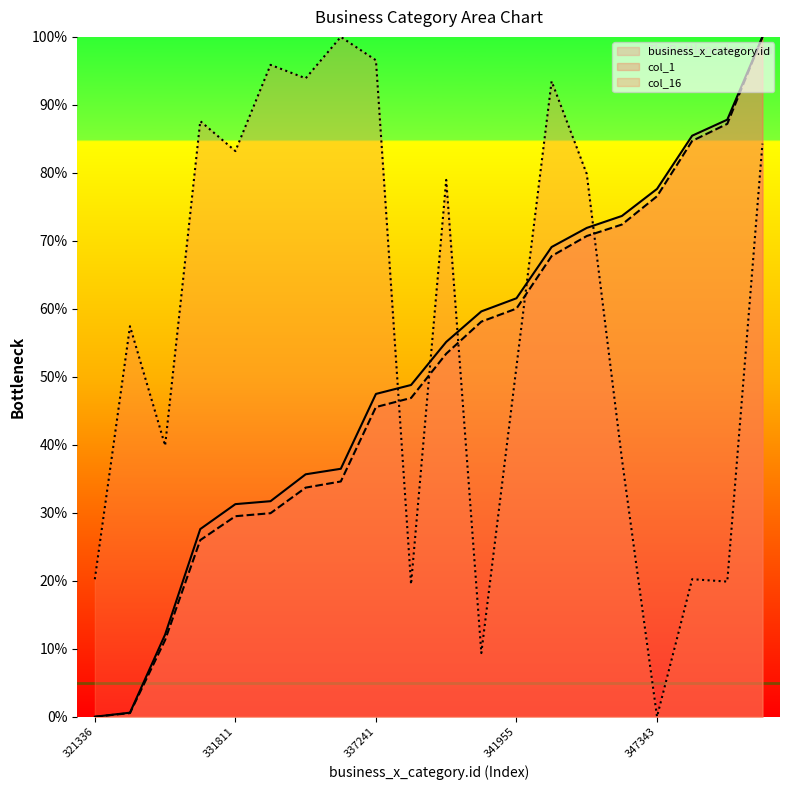

Which series changed the most between 330582 and 349964?

col_16